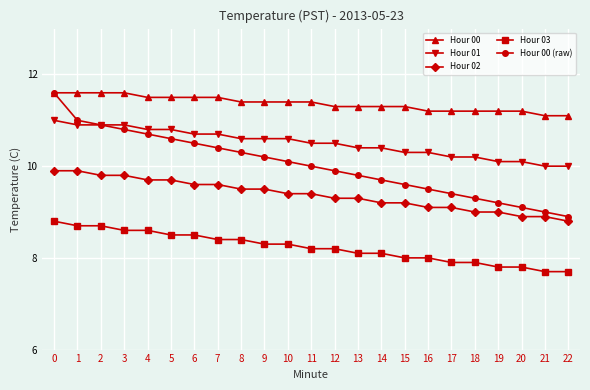

Rank the series by their average value, from highest to lowest.

Hour 00, Hour 01, Hour 00 (raw), Hour 02, Hour 03